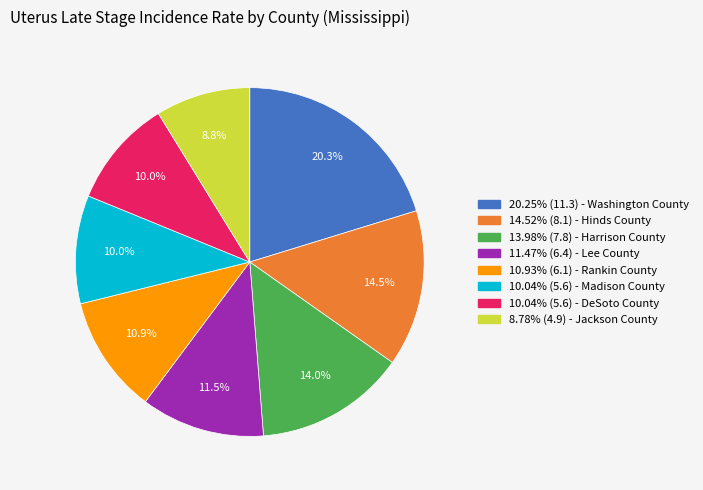

Approximately how many times larger is the value at 10.04% (5.6) - Madison County compared to 14.52% (8.1) - Hinds County?

0.7